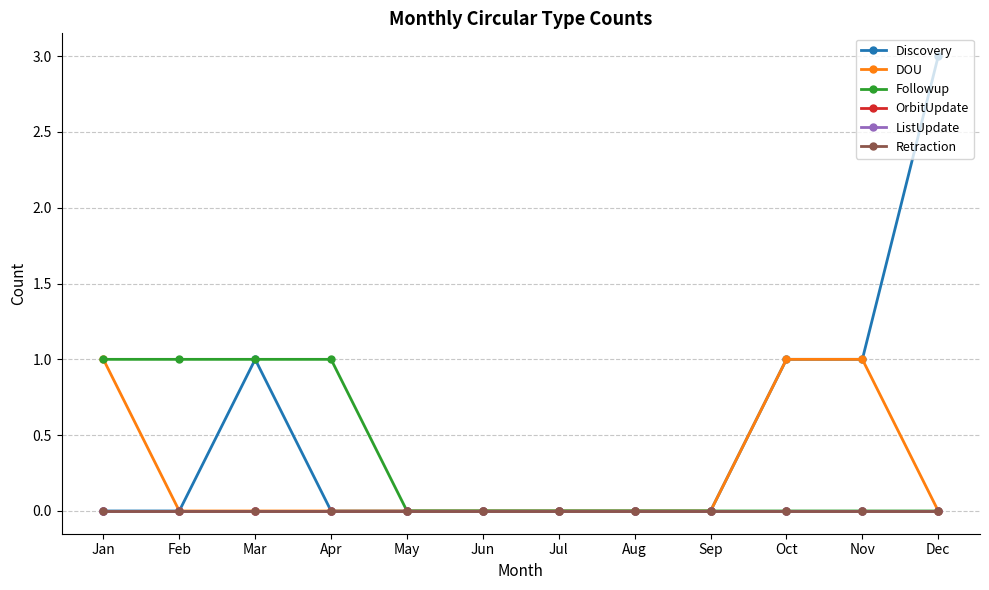

Reading right to left, list all the values displayed in this chart.

Discovery: 3	1	1	0	0	0	0	0	0	1	0	0
DOU: 0	1	1	0	0	0	0	0	0	0	0	1
Followup: 0	0	0	0	0	0	0	0	1	1	1	1
OrbitUpdate: 0	0	0	0	0	0	0	0	0	0	0	0
ListUpdate: 0	0	0	0	0	0	0	0	0	0	0	0
Retraction: 0	0	0	0	0	0	0	0	0	0	0	0